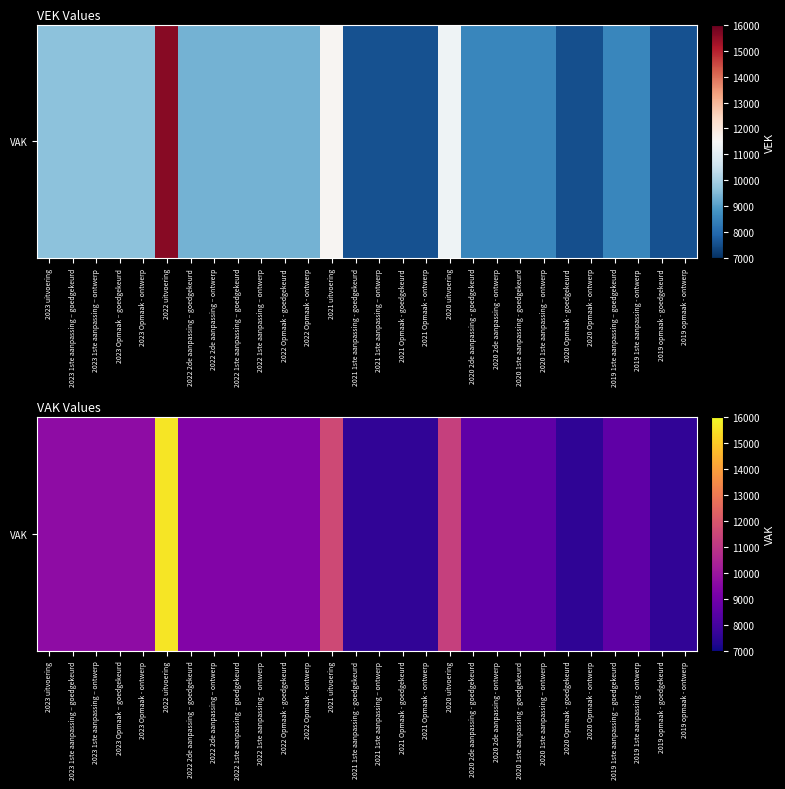

Reading right to left, list all the values displayed in this chart.

7566	7566	8566	8566	7559	7559	8559	8559	8559	8559	11322	7571	7571	7571	7571	11576	9374	9374	9374	9374	9374	9374	15597	9648	9648	9661	9661	9663